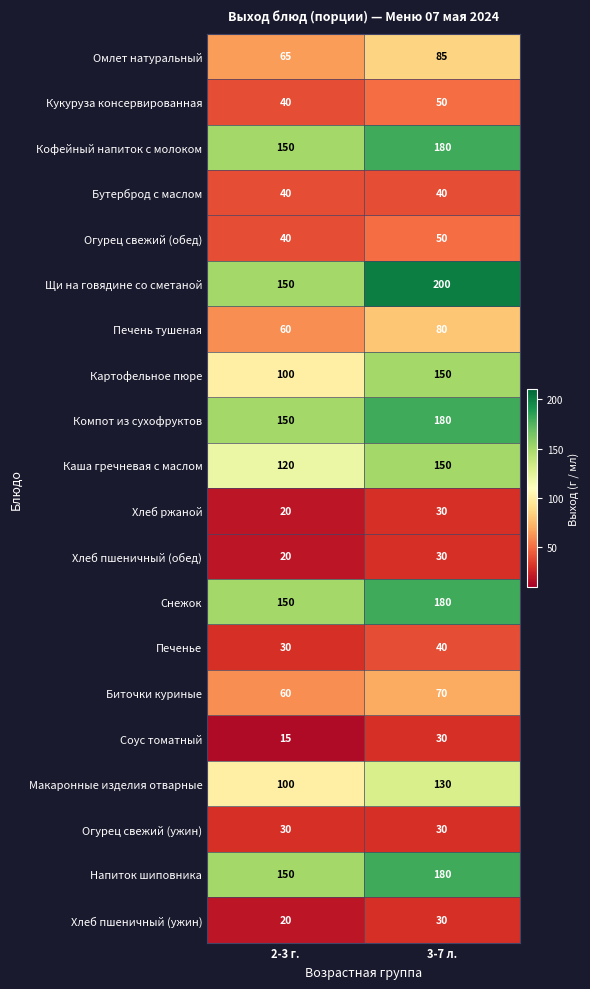

Which series has the largest total across all categories?

Щи на говядине со сметаной